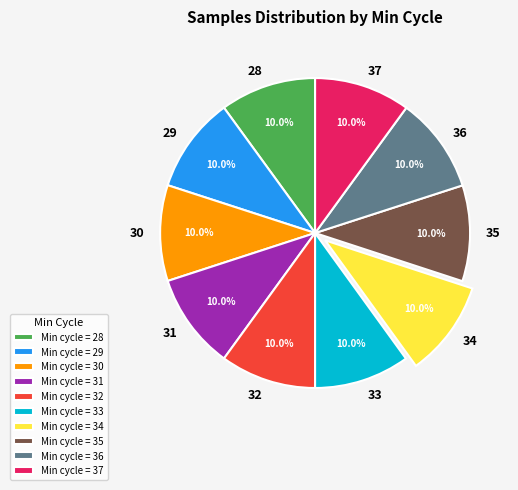

Is 30 the majority of the pie?

No